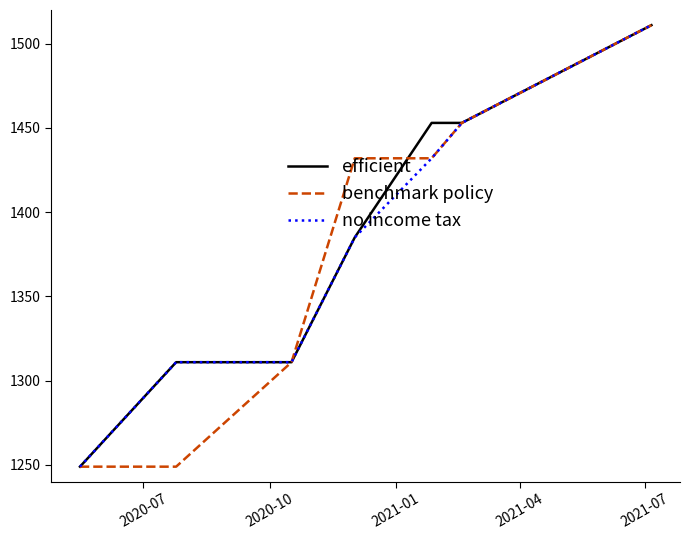

What is the greatest value displayed?

1511